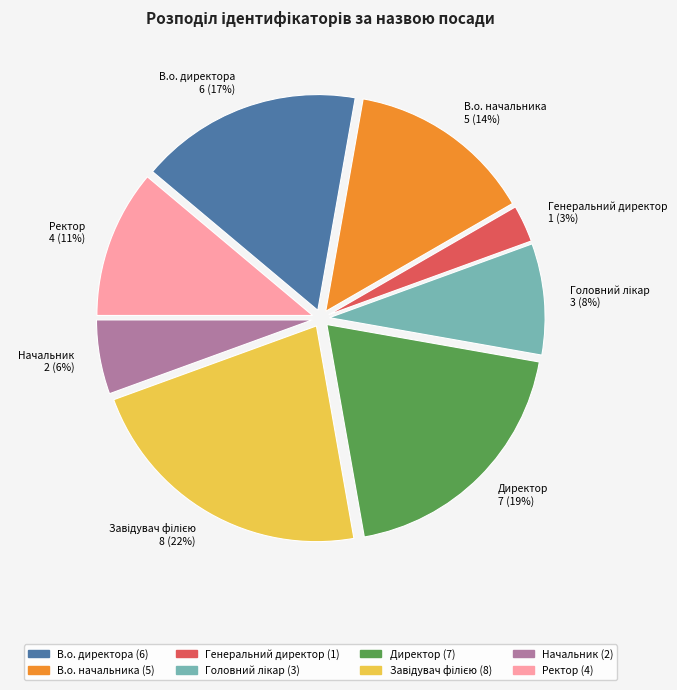

True or false: Начальник accounts for 1% of the total.

False